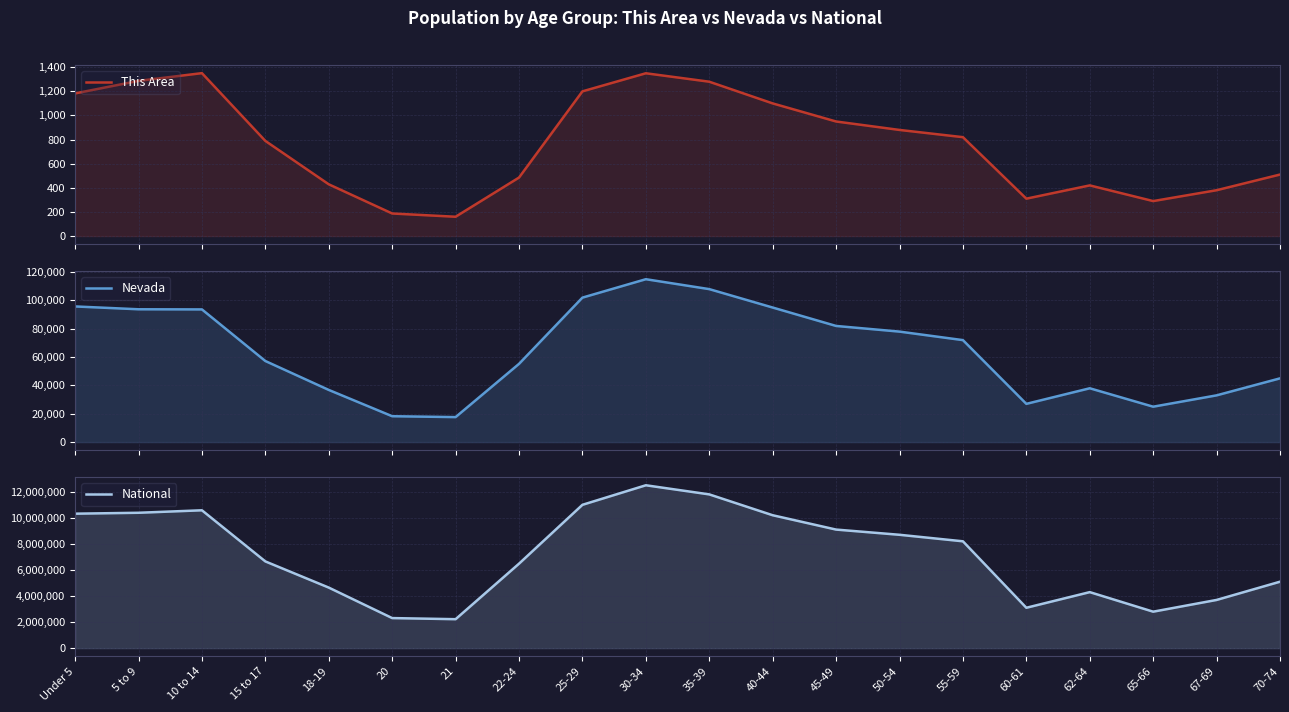

Which category has the highest value across all series?

30-34